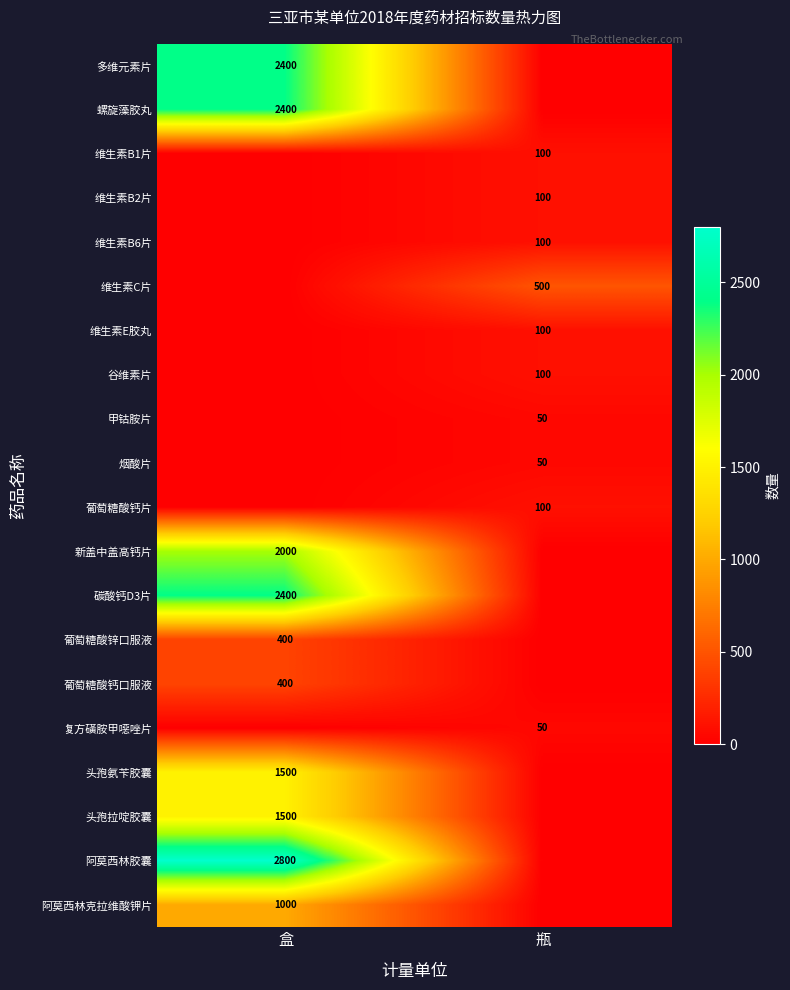

Is the value of 碳酸钙D3片 at 盒 greater than the value of 维生素B6片 at 瓶?

Yes